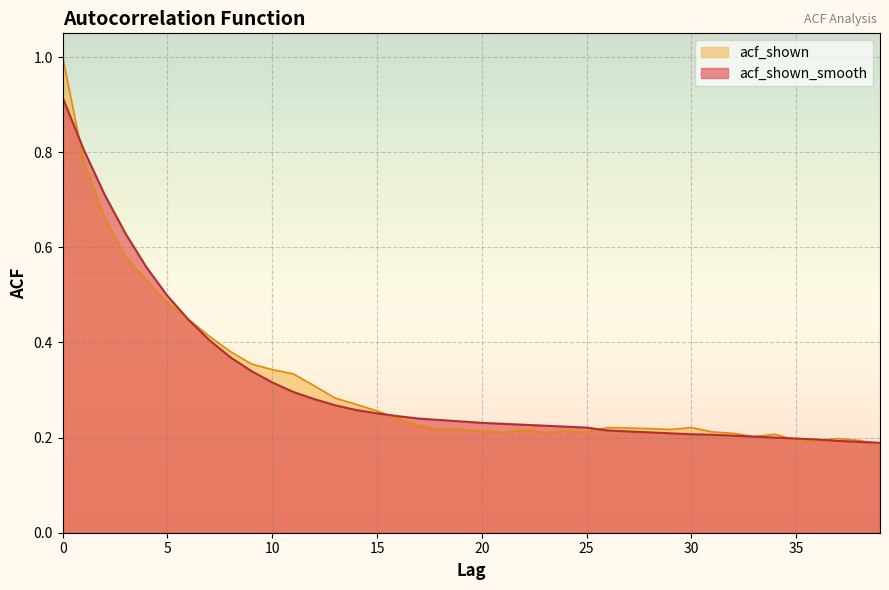

Rank the series by their average value, from highest to lowest.

acf_shown, acf_shown_smooth